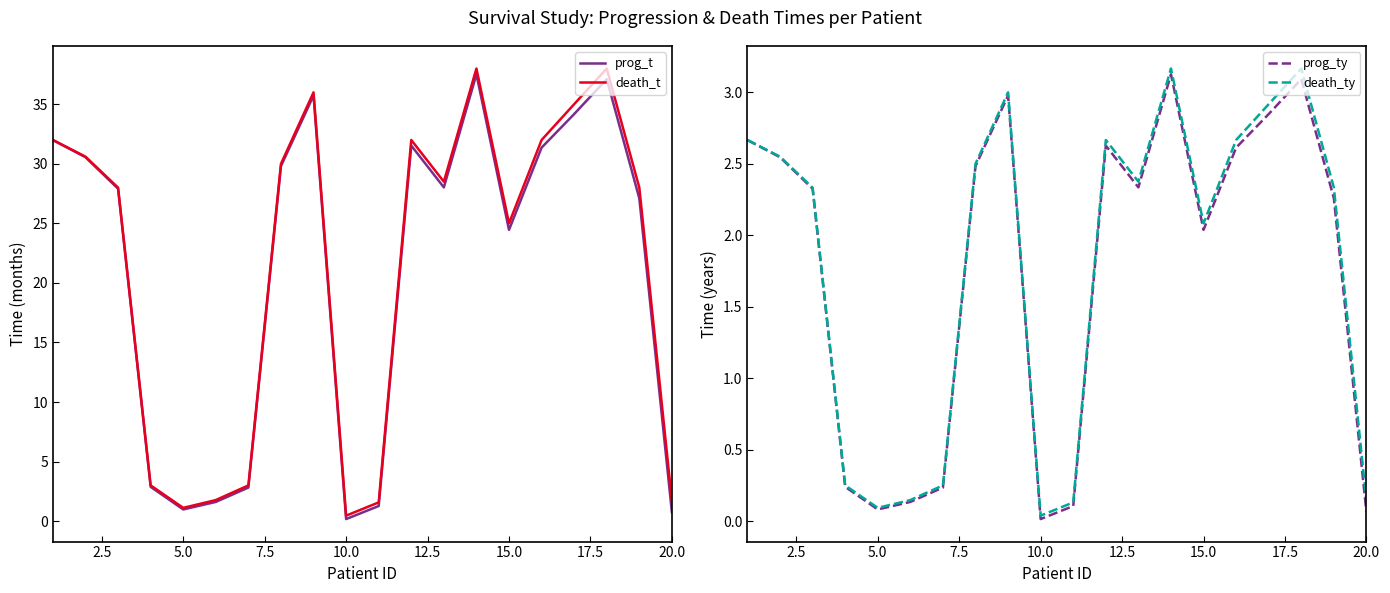

Where is death_t nearest to the value 19?

15.0